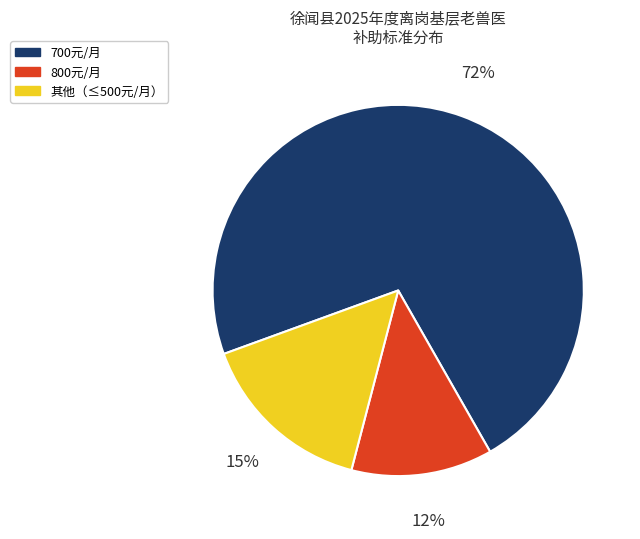

What percentage is the 其他（≤500元/月） slice, to the nearest percent?

15%